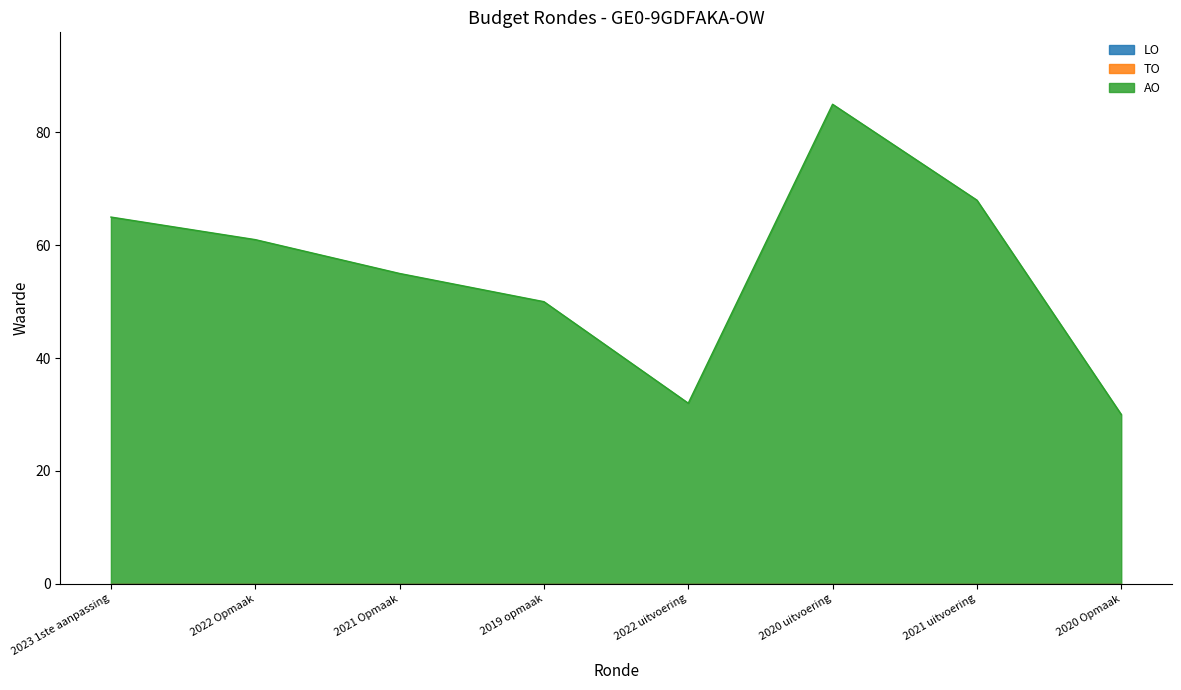

What is the label of the 1st point from the left?

2023 1ste aanpassing